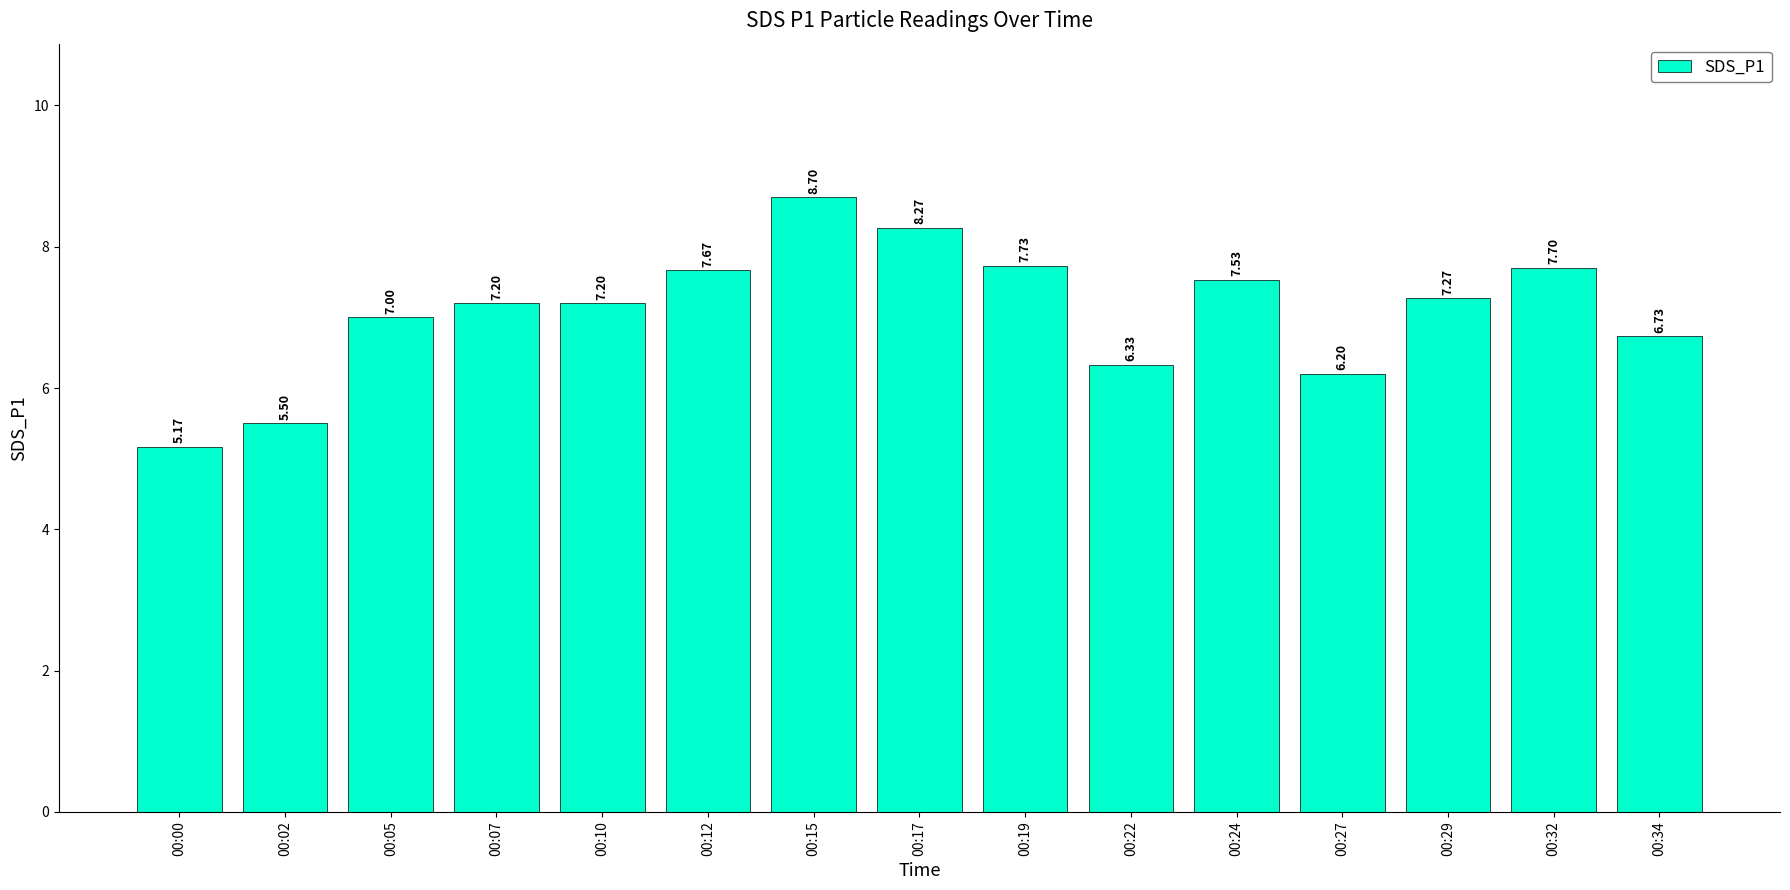

At which label is the value closest to 6?

00:27